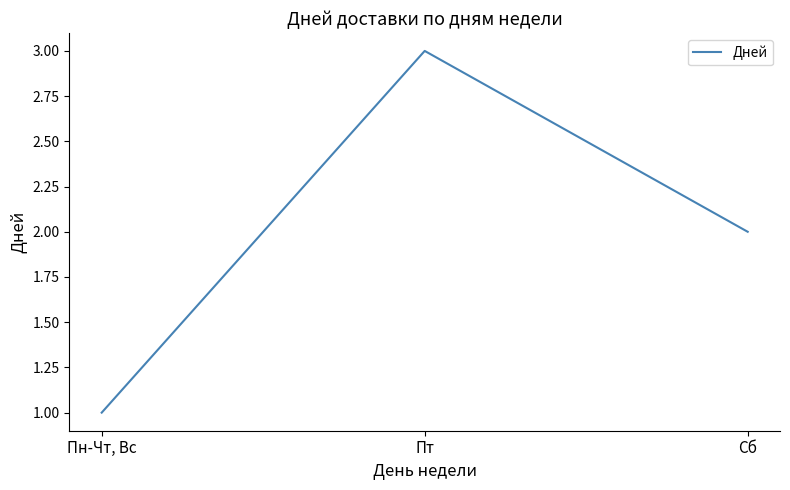

What position from the right is Пт?

2